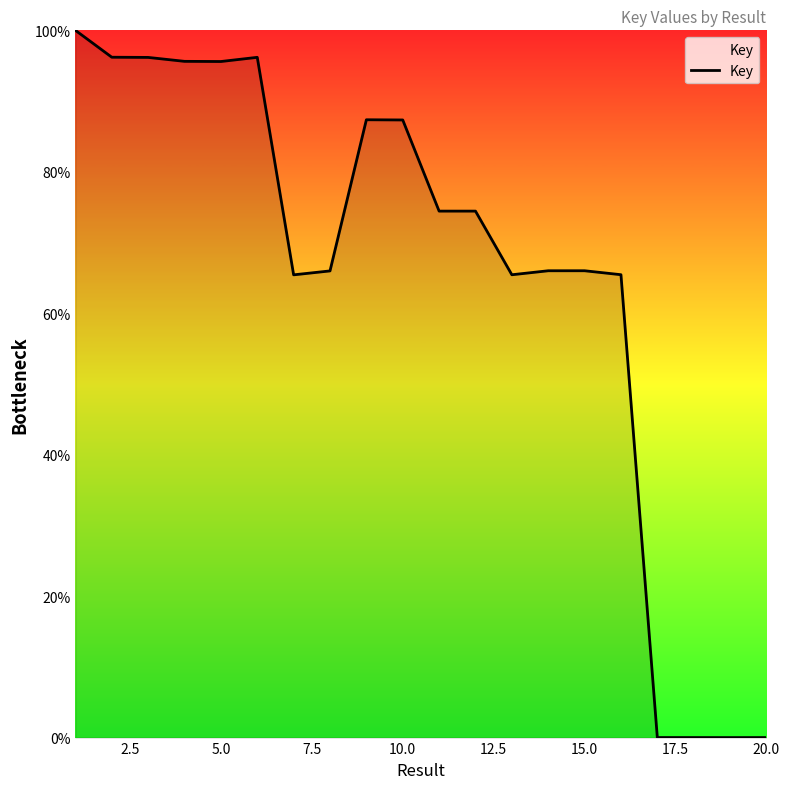

What is the greatest value displayed?

100.0